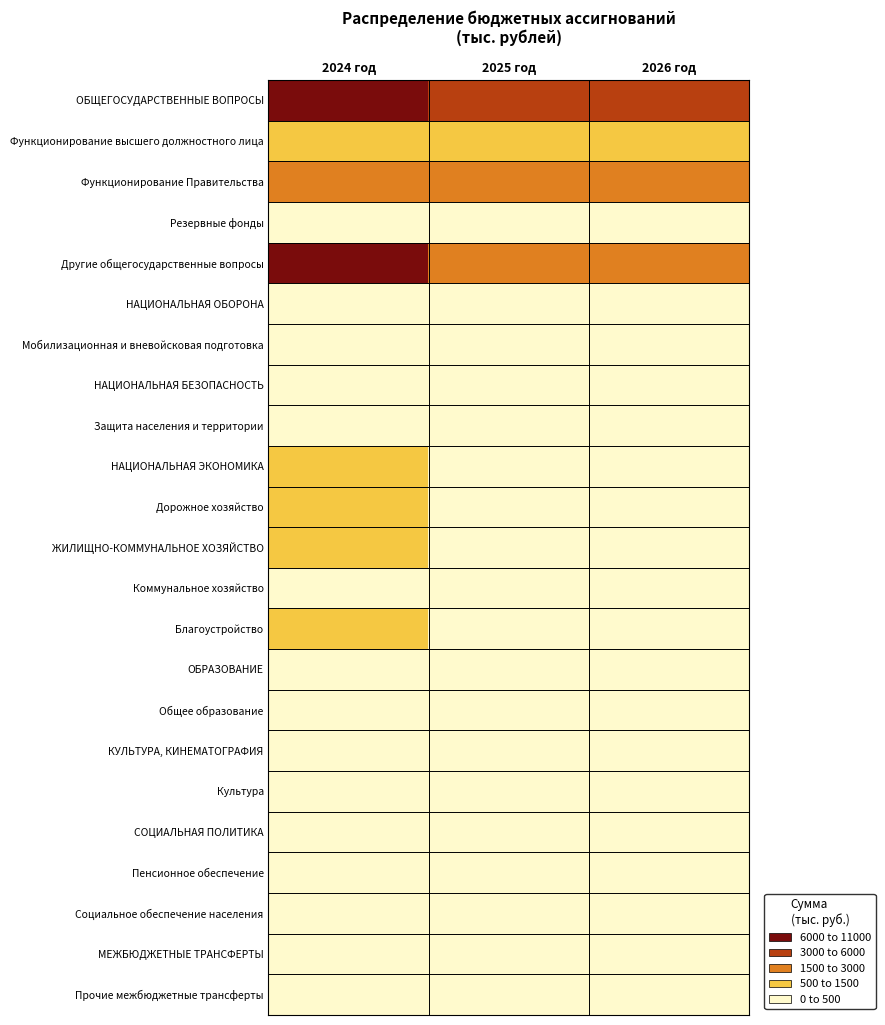

Reading left to right, what are all the values shown in this chart?

ОБЩЕГОСУДАРСТВЕННЫЕ ВОПРОСЫ: 2024 год=10397.3	2025 год=5404.6	2026 год=5190.0
Функционирование высшего должностного лица: 2024 год=1153.7	2025 год=1085.0	2026 год=1085.0
Функционирование Правительства: 2024 год=2254.3	2025 год=1799.0	2026 год=1799.0
Резервные фонды: 2024 год=0.0	2025 год=5.0	2026 год=5.0
Другие общегосударственные вопросы: 2024 год=6989.2	2025 год=2515.5	2026 год=2300.9
НАЦИОНАЛЬНАЯ ОБОРОНА: 2024 год=155.0	2025 год=172.2	2026 год=189.9
Мобилизационная и вневойсковая подготовка: 2024 год=155.0	2025 год=172.2	2026 год=189.9
НАЦИОНАЛЬНАЯ БЕЗОПАСНОСТЬ: 2024 год=91.6	2025 год=61.1	2026 год=61.1
Защита населения и территории: 2024 год=91.6	2025 год=61.1	2026 год=61.1
НАЦИОНАЛЬНАЯ ЭКОНОМИКА: 2024 год=928.3	2025 год=419.3	2026 год=422.9
Дорожное хозяйство: 2024 год=928.3	2025 год=419.3	2026 год=422.9
ЖИЛИЩНО-КОММУНАЛЬНОЕ ХОЗЯЙСТВО: 2024 год=1042.8	2025 год=422.1	2026 год=476.1
Коммунальное хозяйство: 2024 год=354.6	2025 год=184.0	2026 год=184.0
Благоустройство: 2024 год=688.2	2025 год=238.2	2026 год=292.2
ОБРАЗОВАНИЕ: 2024 год=249.3	2025 год=0.0	2026 год=0.0
Общее образование: 2024 год=249.3	2025 год=0.0	2026 год=0.0
КУЛЬТУРА, КИНЕМАТОГРАФИЯ: 2024 год=266.7	2025 год=0.0	2026 год=0.0
Культура: 2024 год=266.7	2025 год=0.0	2026 год=0.0
СОЦИАЛЬНАЯ ПОЛИТИКА: 2024 год=62.7	2025 год=0.0	2026 год=0.0
Пенсионное обеспечение: 2024 год=36.0	2025 год=0.0	2026 год=0.0
Социальное обеспечение населения: 2024 год=26.7	2025 год=0.0	2026 год=0.0
МЕЖБЮДЖЕТНЫЕ ТРАНСФЕРТЫ: 2024 год=38.4	2025 год=0.0	2026 год=0.0
Прочие межбюджетные трансферты: 2024 год=38.4	2025 год=0.0	2026 год=0.0